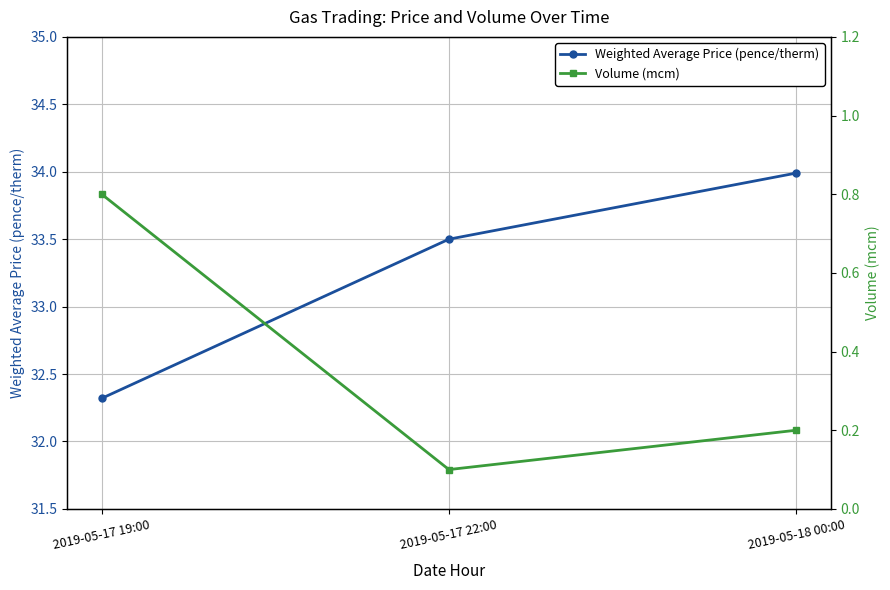

What is the difference between the maximum and minimum values in the Volume (mcm) series?

0.7